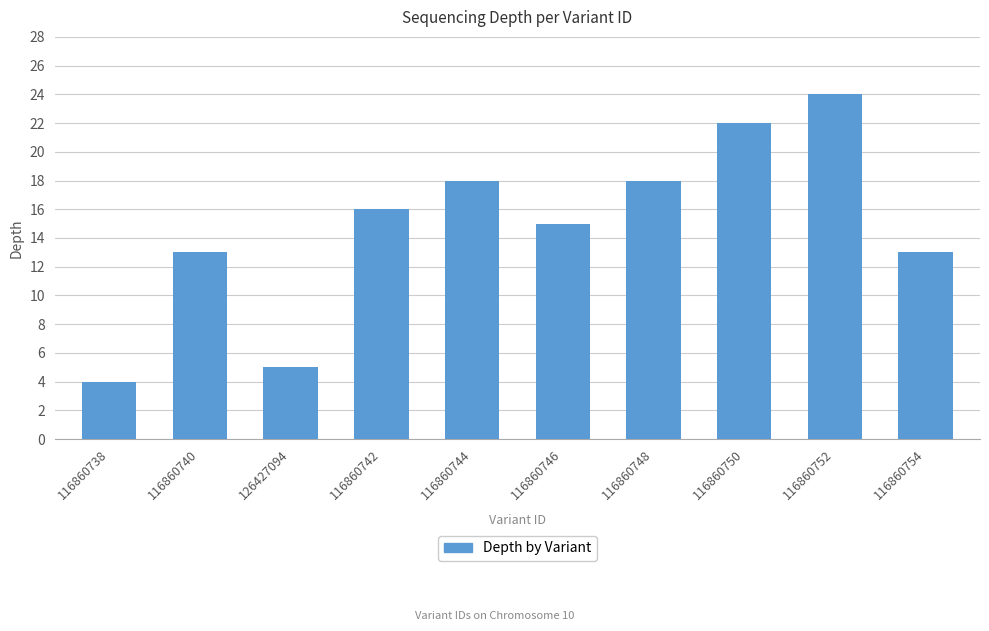

How many bars are there in total?

10